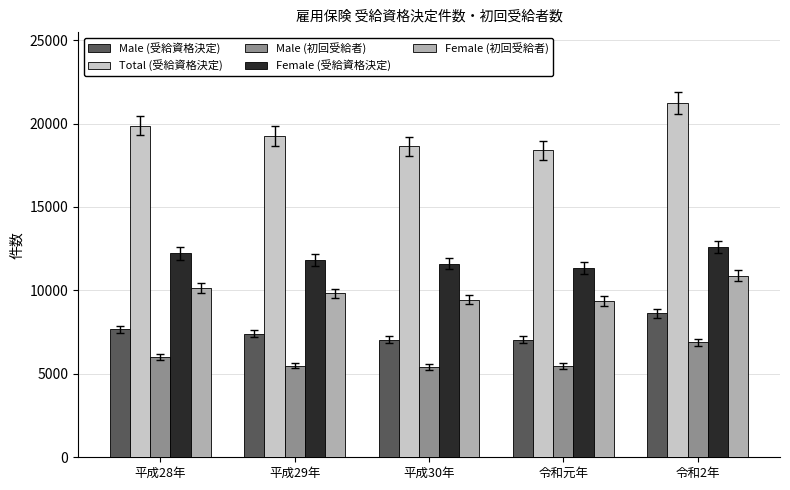

Rank the series at 平成28年 from lowest to highest value.

Male (初回受給者), Male (受給資格決定), Female (初回受給者), Female (受給資格決定), Total (受給資格決定)